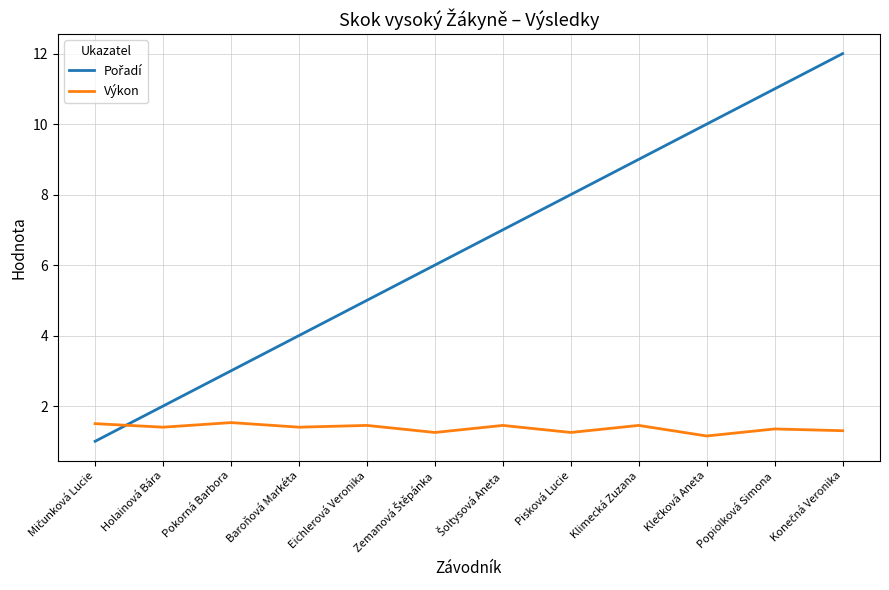

What is the minimum value shown in the chart?

1.0